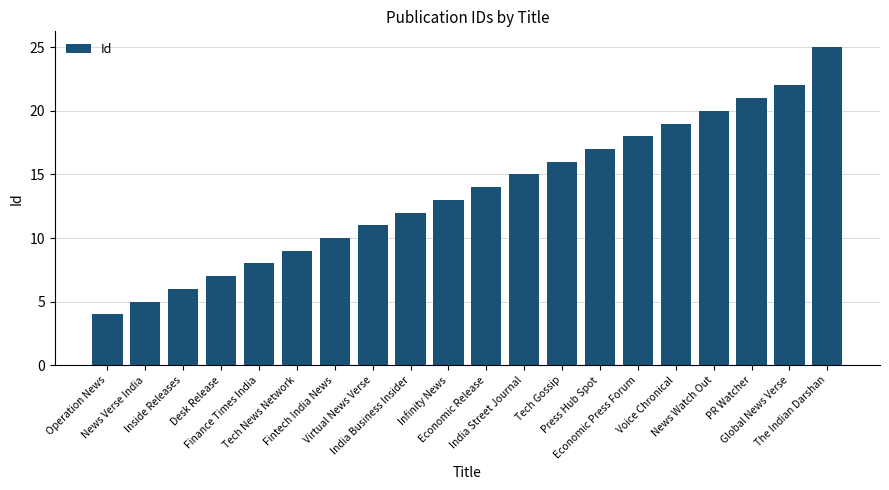

How many bars are there in total?

20